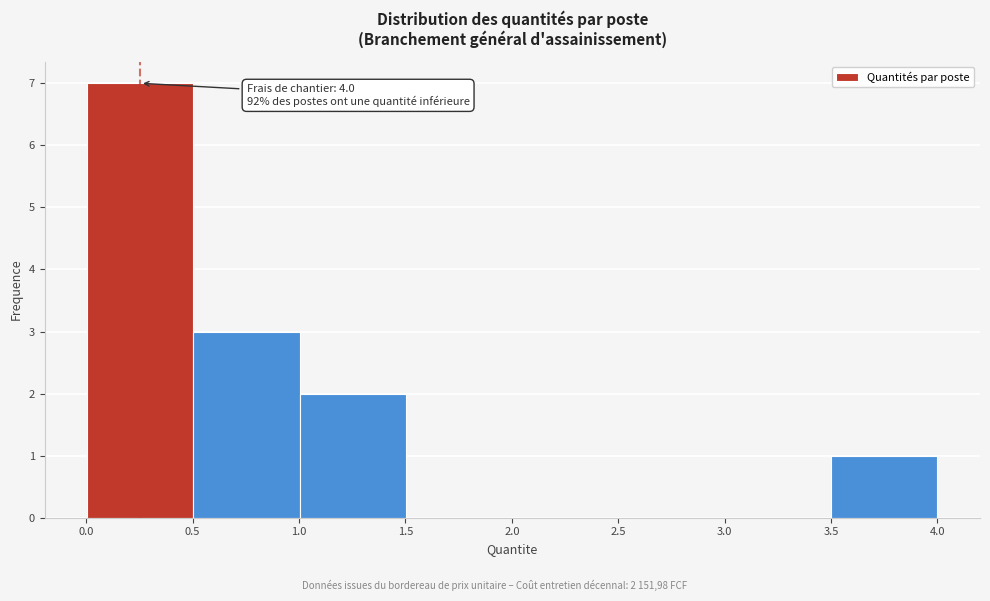

Which range on the x-axis has the tallest bar?

0.0 to 0.5